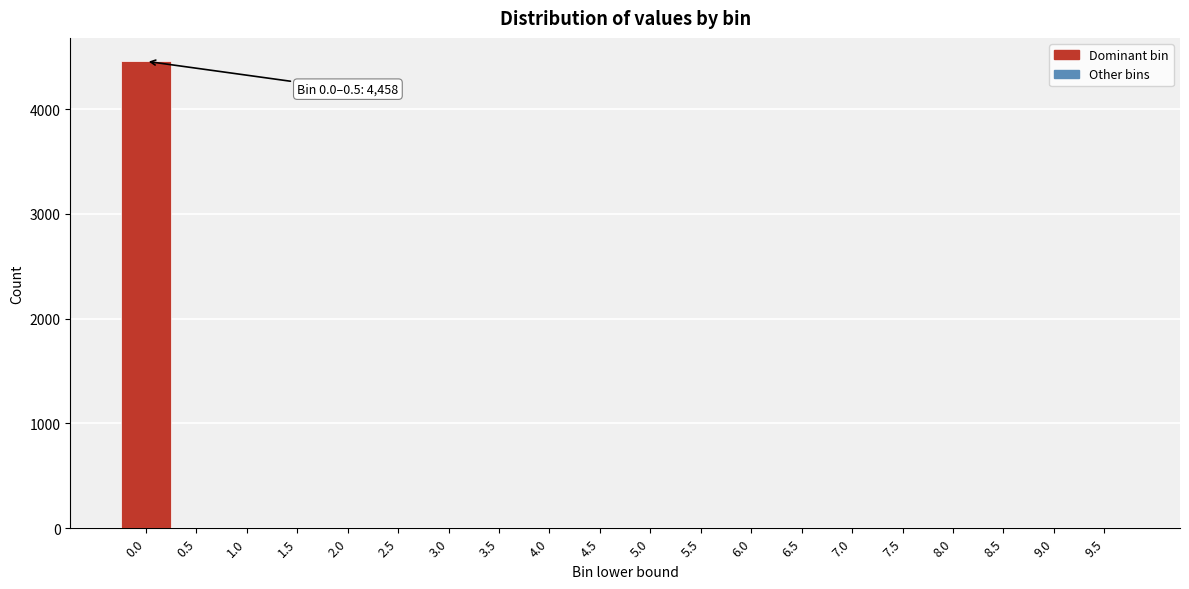

What is the maximum value shown in the chart?

4458